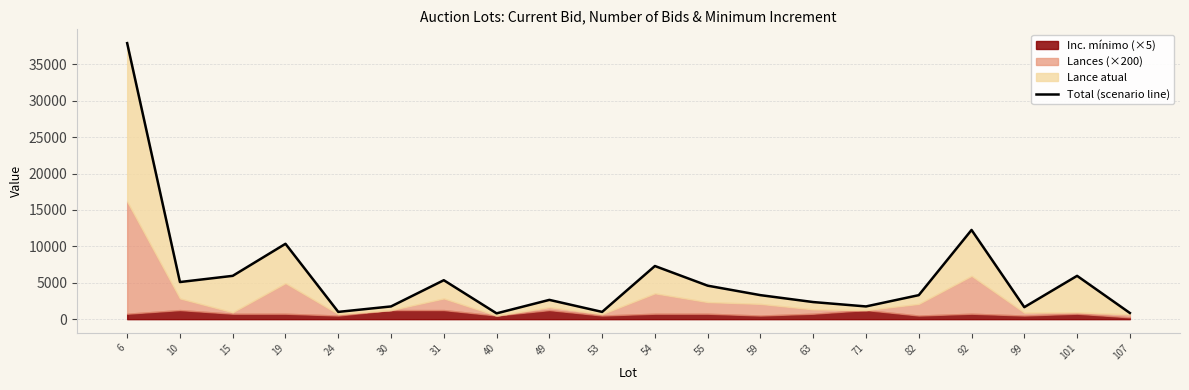

What is the sum of all values?

115150